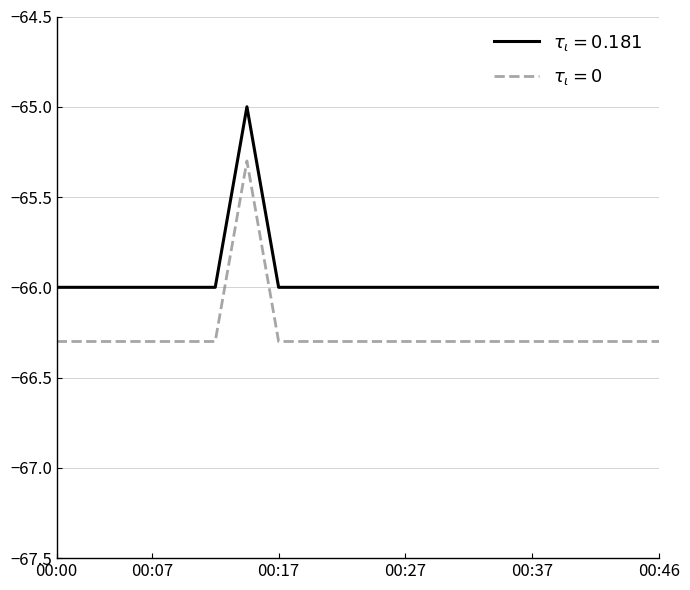

What is the greatest value displayed?

-65.0